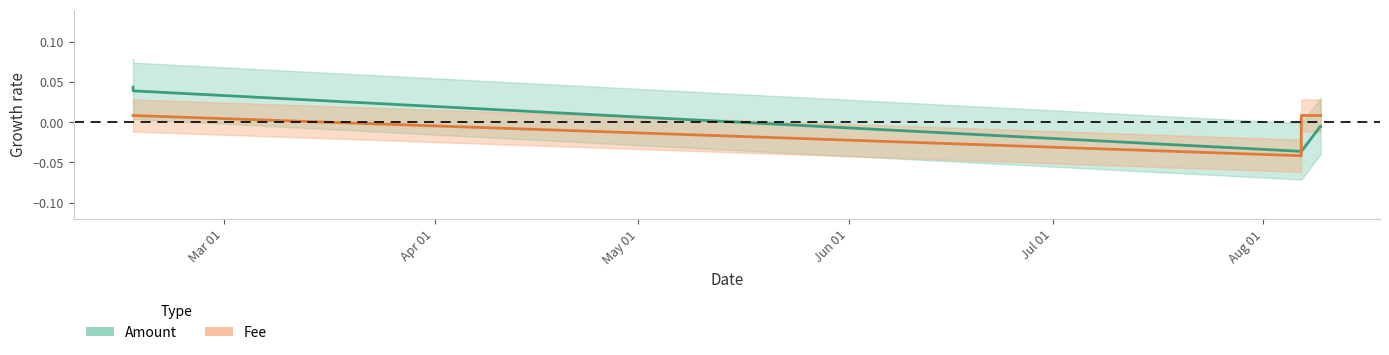

Which series has the largest total across all categories?

Fee